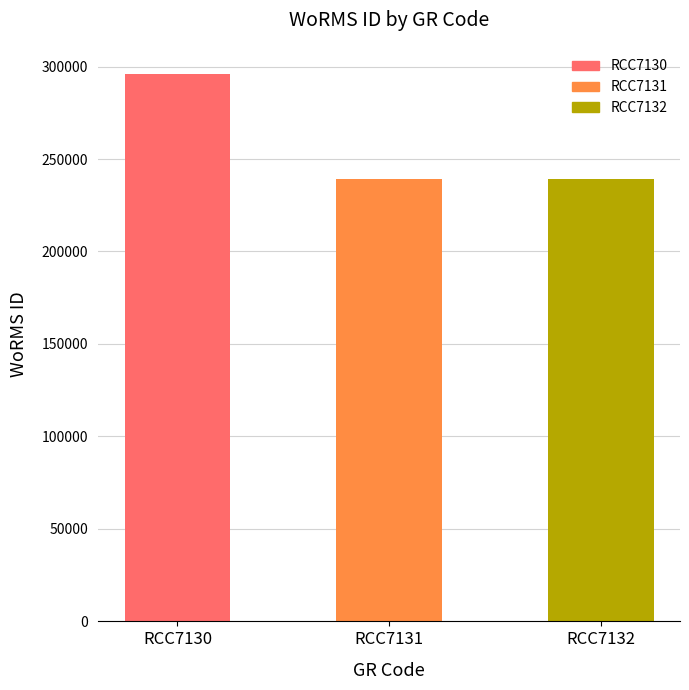

What value does the data have at RCC7132, to the nearest 10?

239200